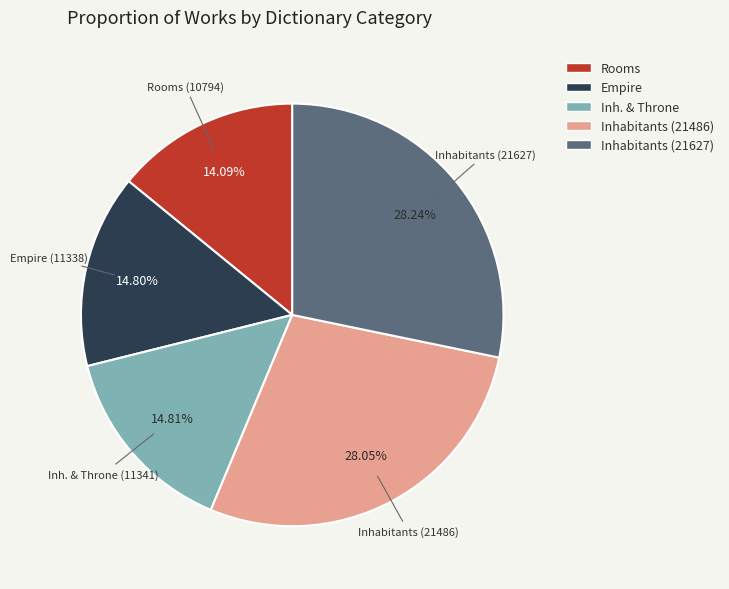

Count the number of slices in the pie.

5